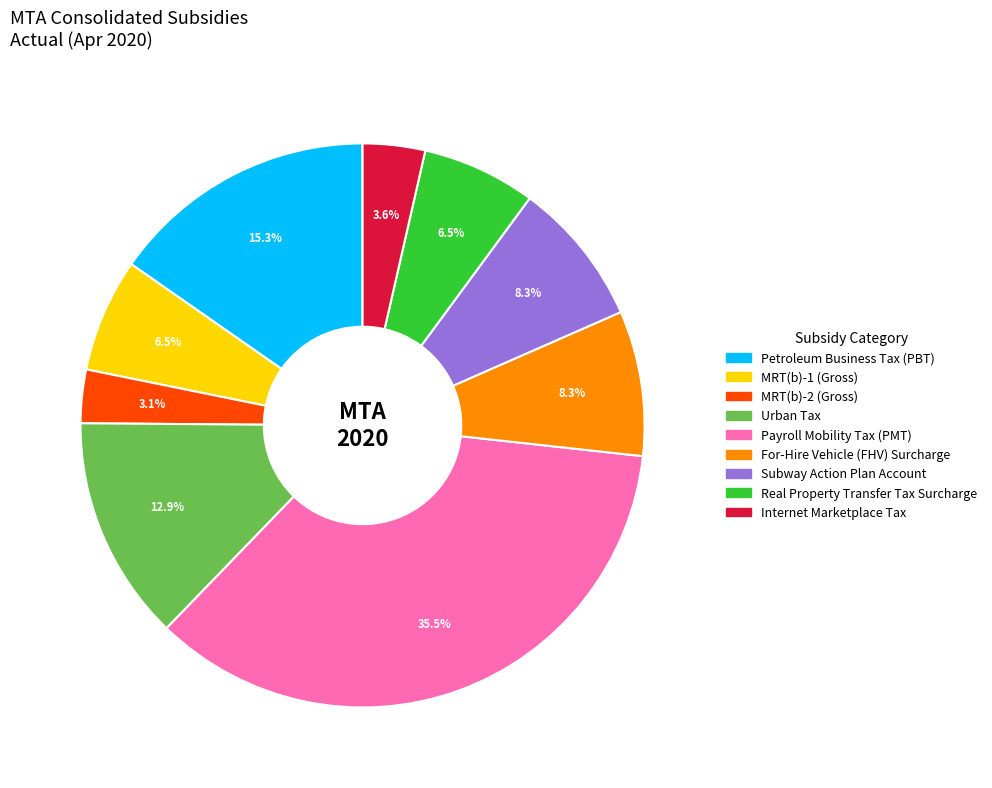

Is it true that Real Property Transfer Tax Surcharge is 15% of the pie?

False